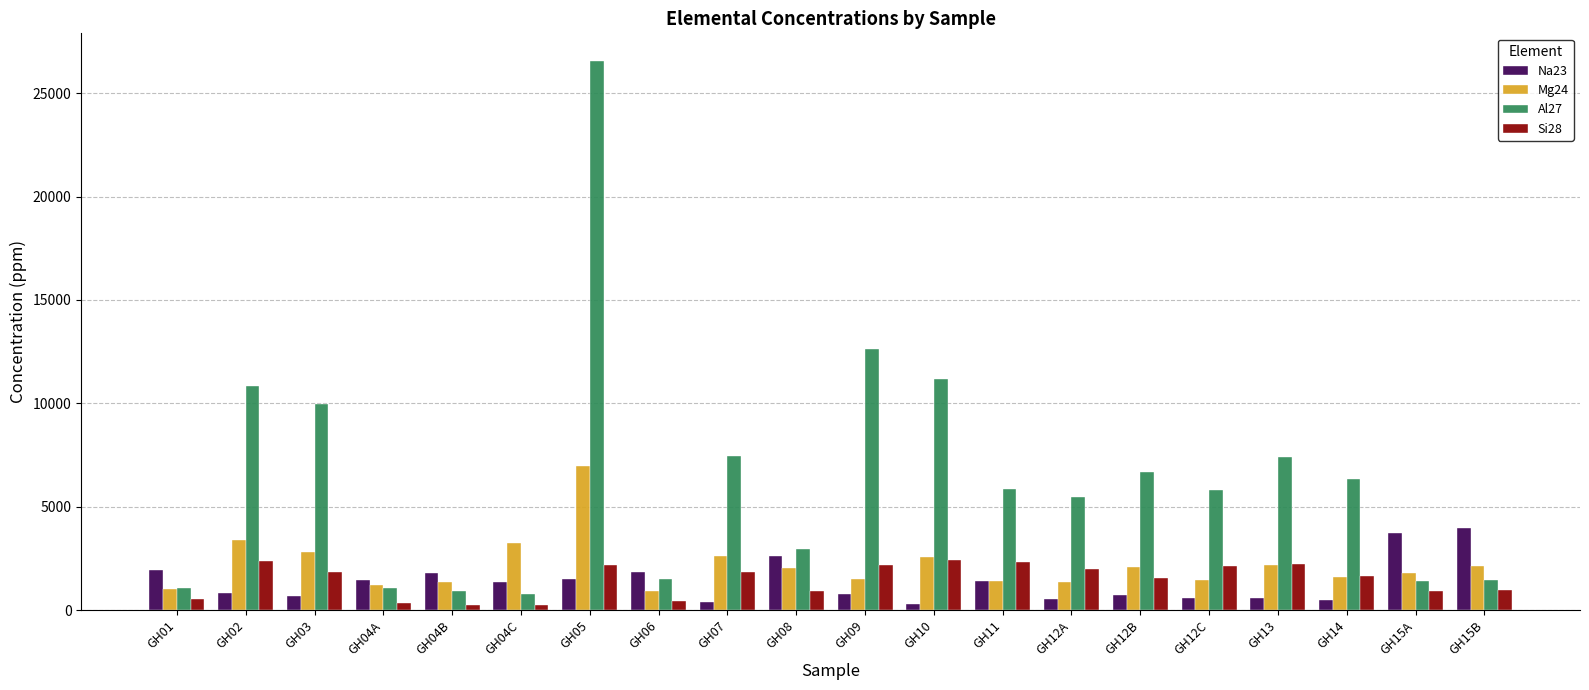

How many data points in Na23 are less than 1383?

10